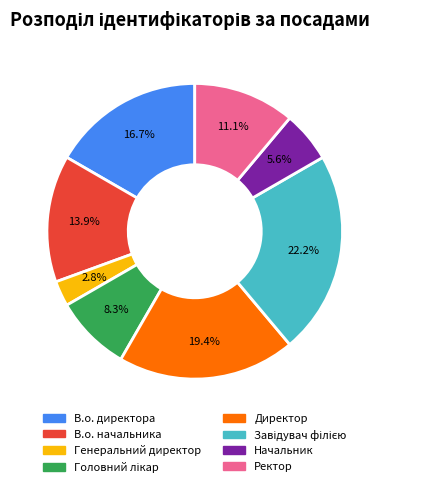

Does any single category account for the majority?

No